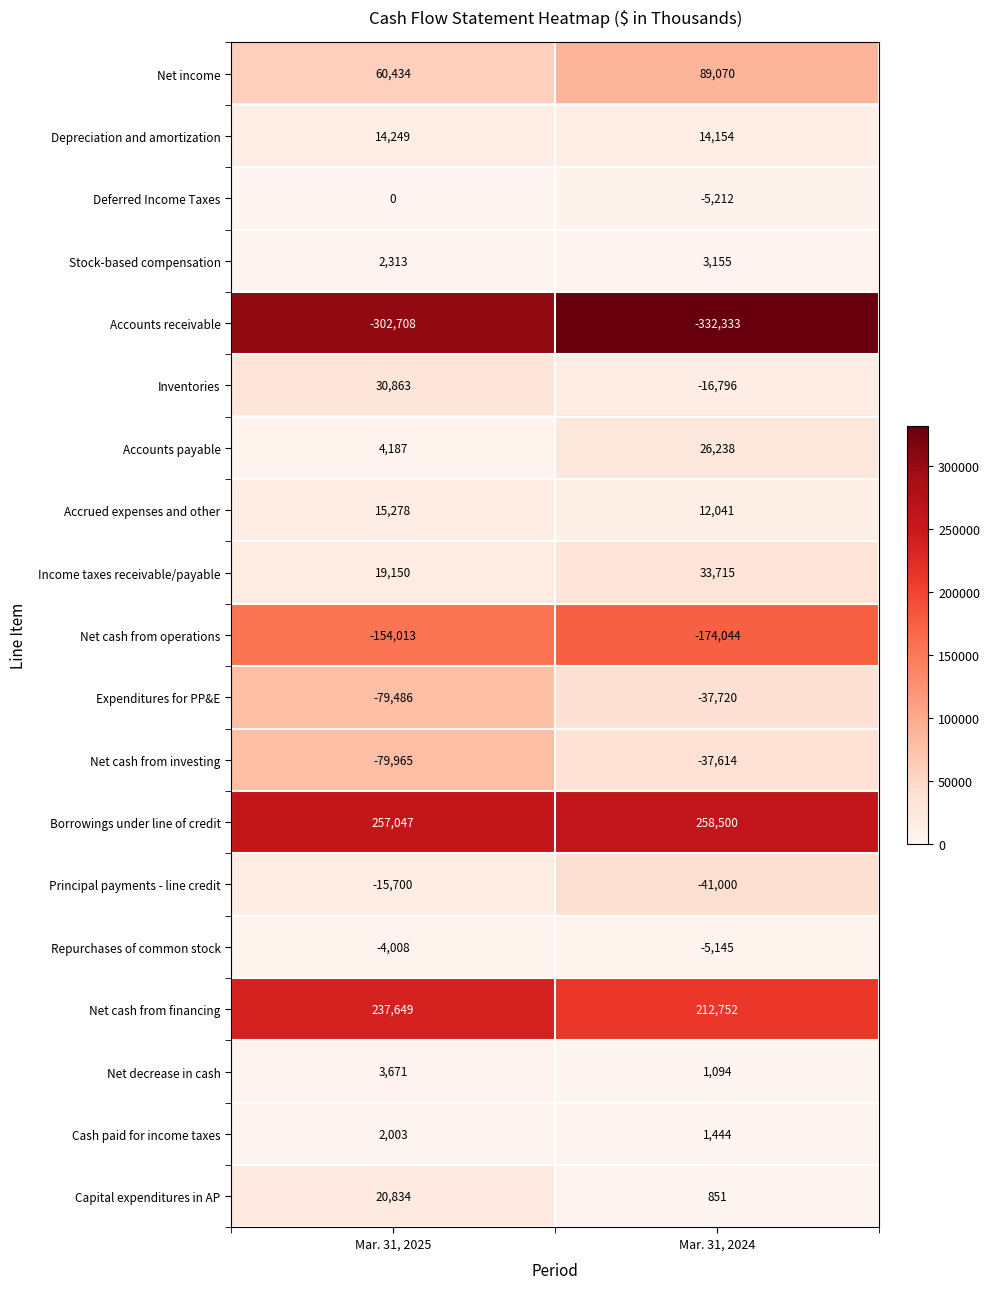

Which series has the largest range (max minus min)?

Inventories